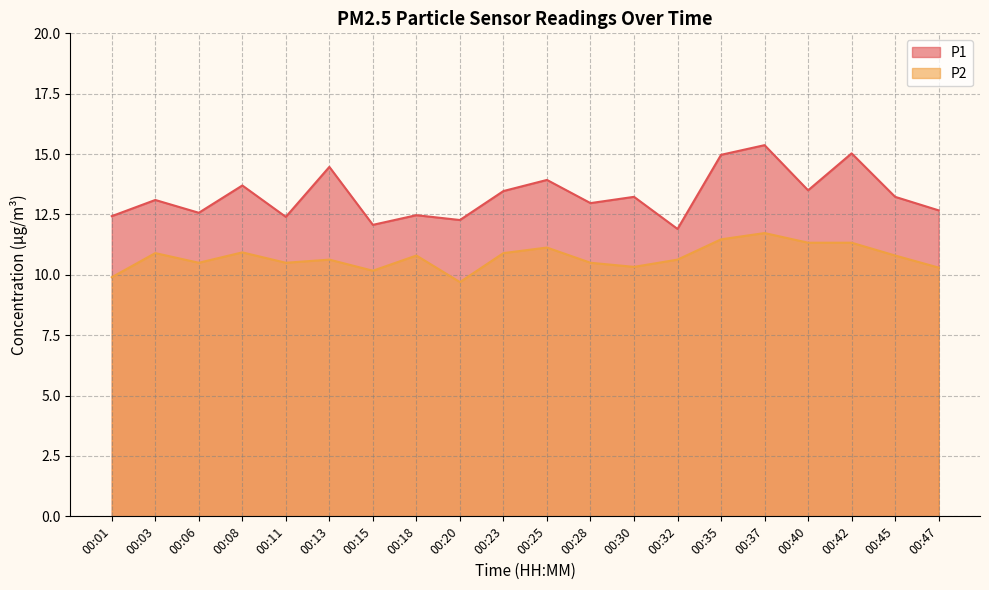

What is the difference between the second highest and second lowest values in the P2 series?

1.6